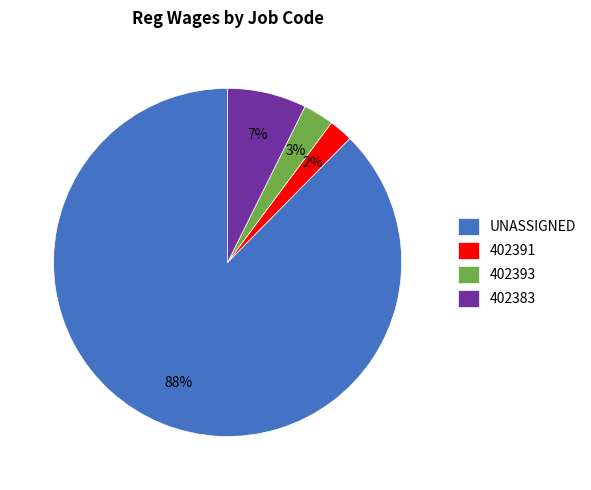

Is 402383 the majority of the pie?

No